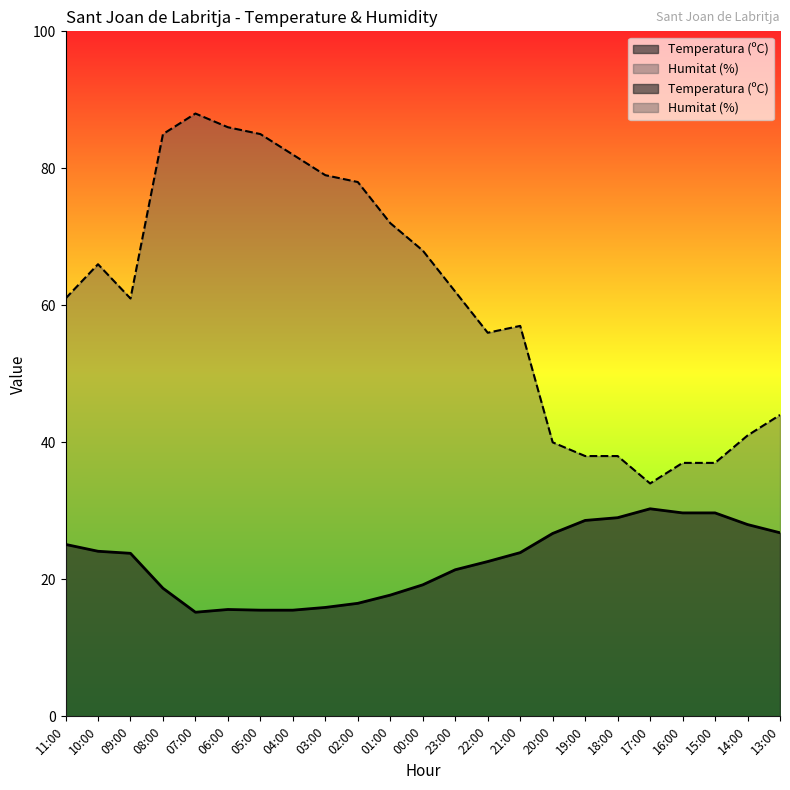

How many values in the Temperatura (ºC) series exceed 23?

12